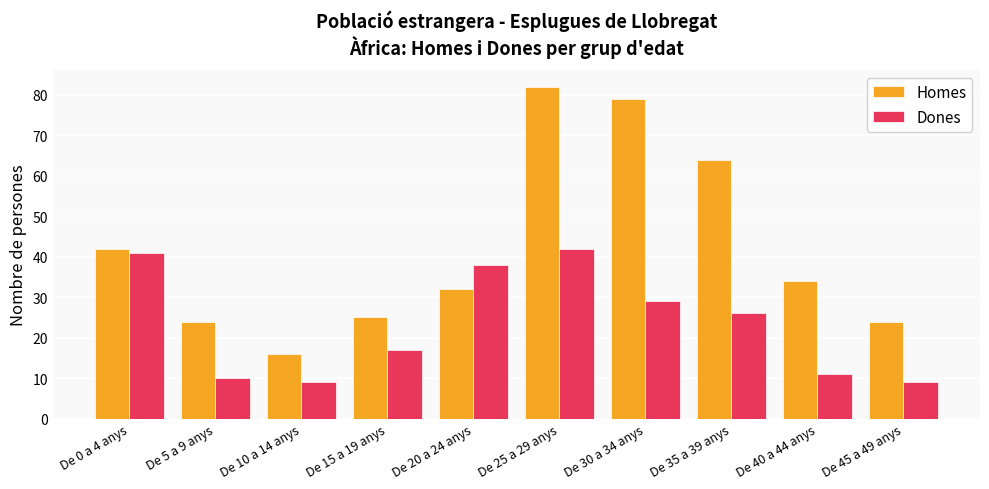

Is it true that Homes equals 24 at De 45 a 49 anys?

True